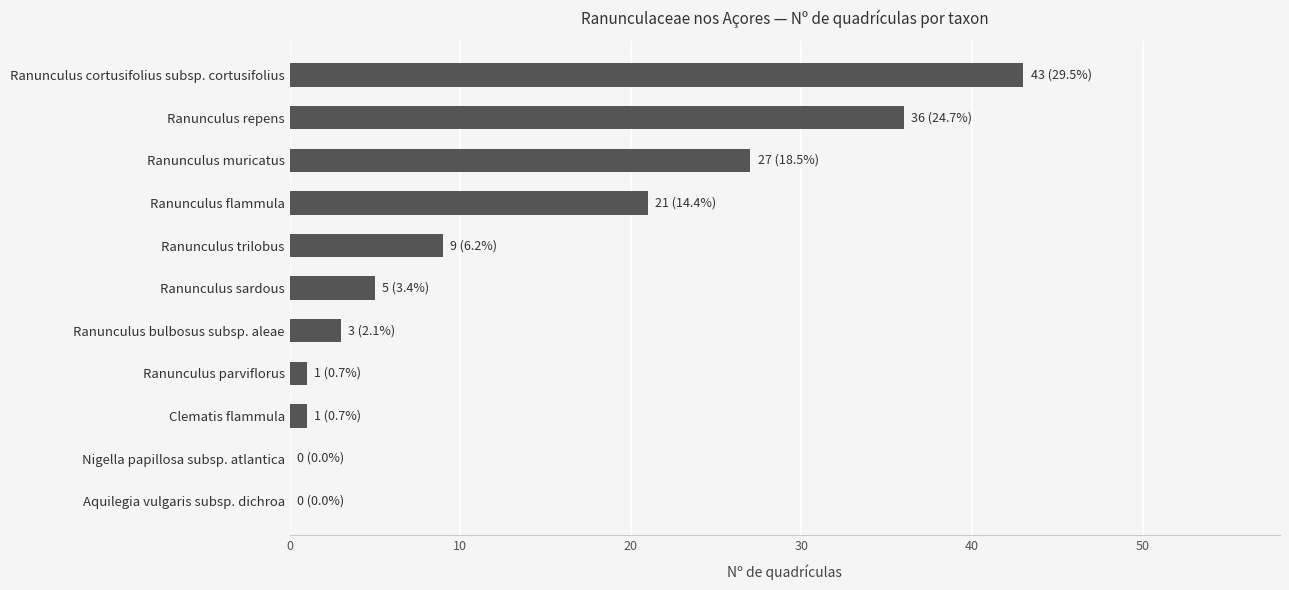

What is the change in value from Nigella papillosa subsp. atlantica to Ranunculus bulbosus subsp. aleae?

+3